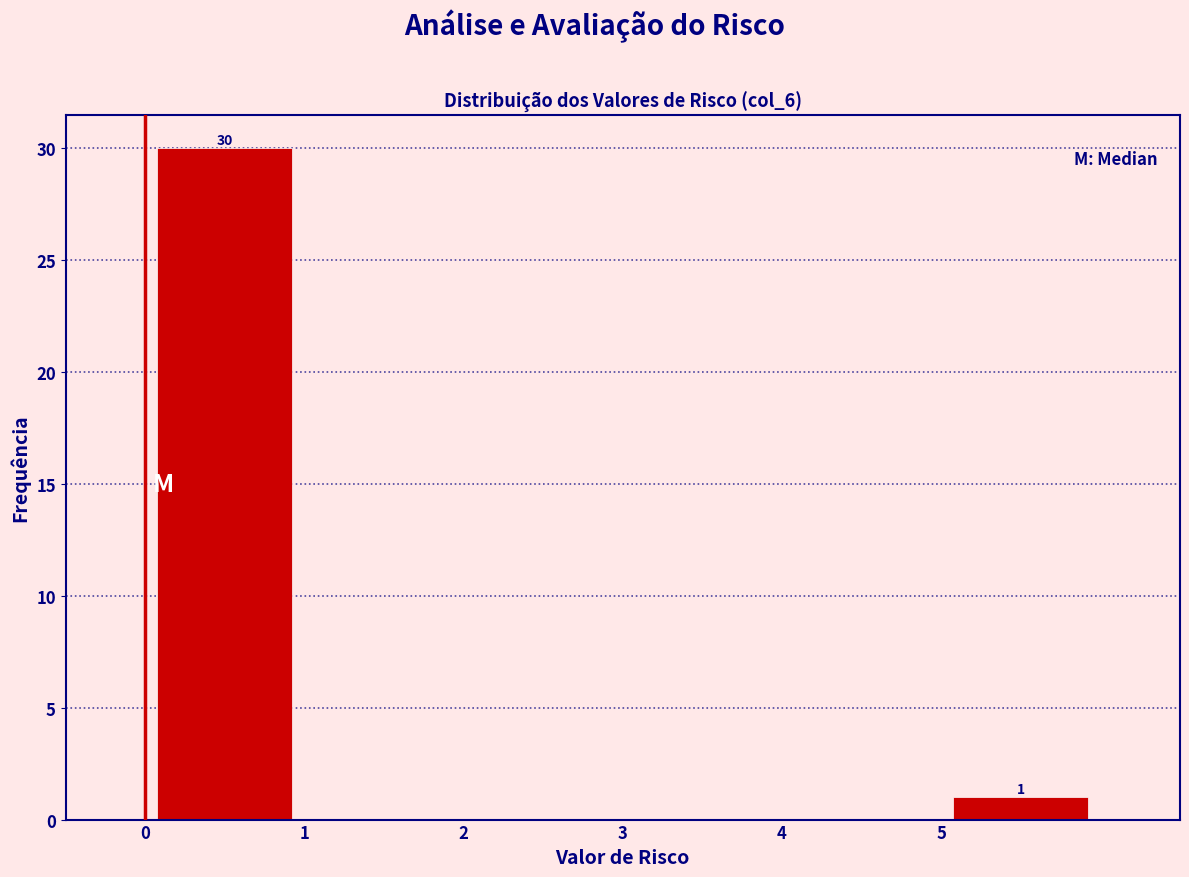

Over which range of the x-axis is the bar tallest?

0 to 1